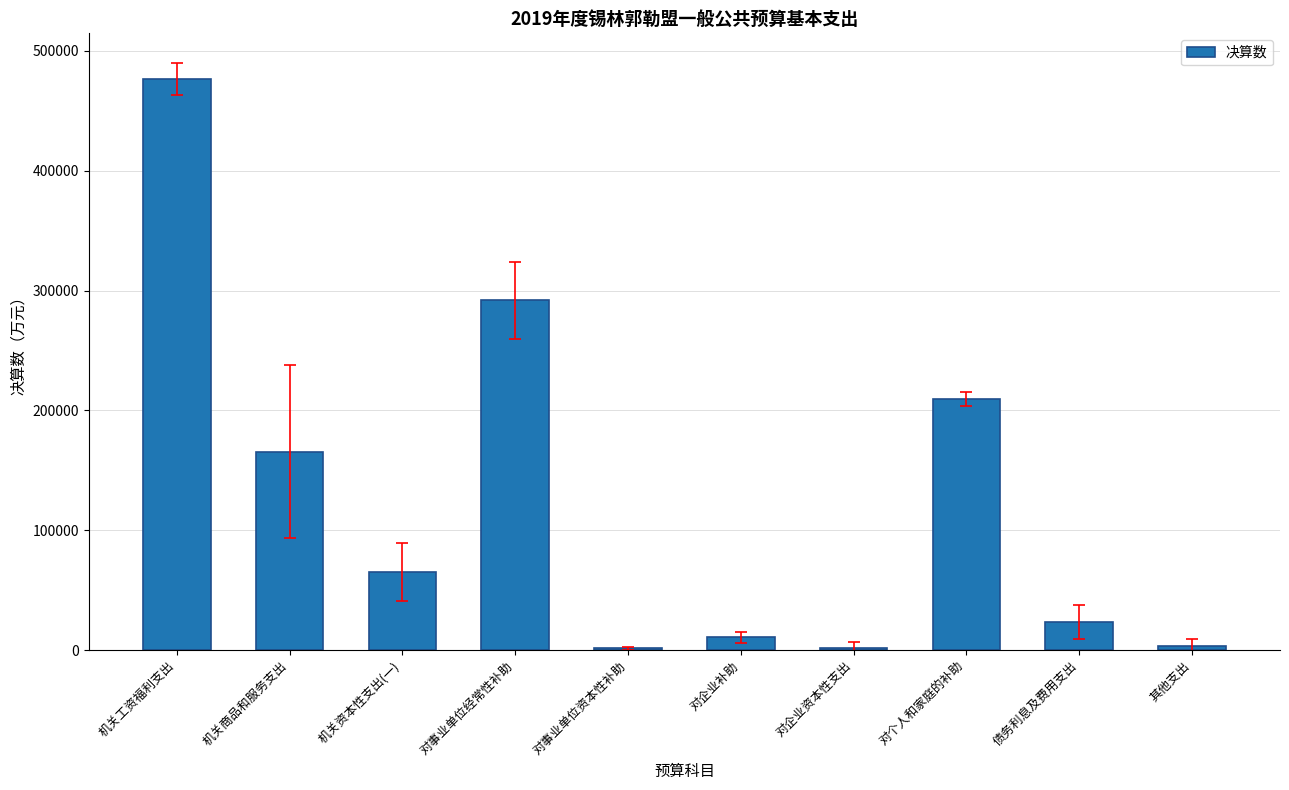

Between 对事业单位资本性补助 and 机关工资福利支出, which is larger?

机关工资福利支出